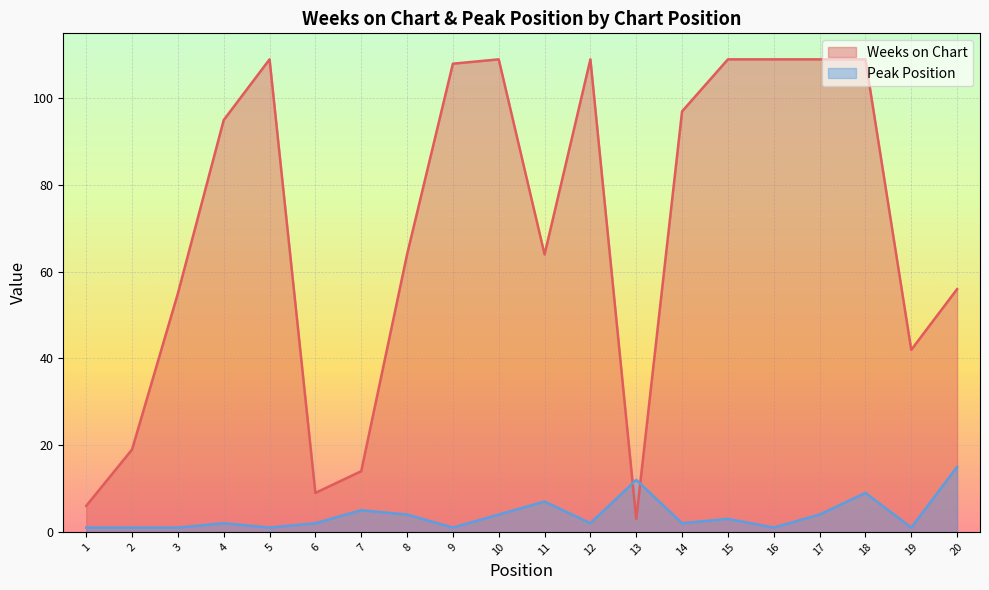

How many data points in Peak Position are less than 2?

7